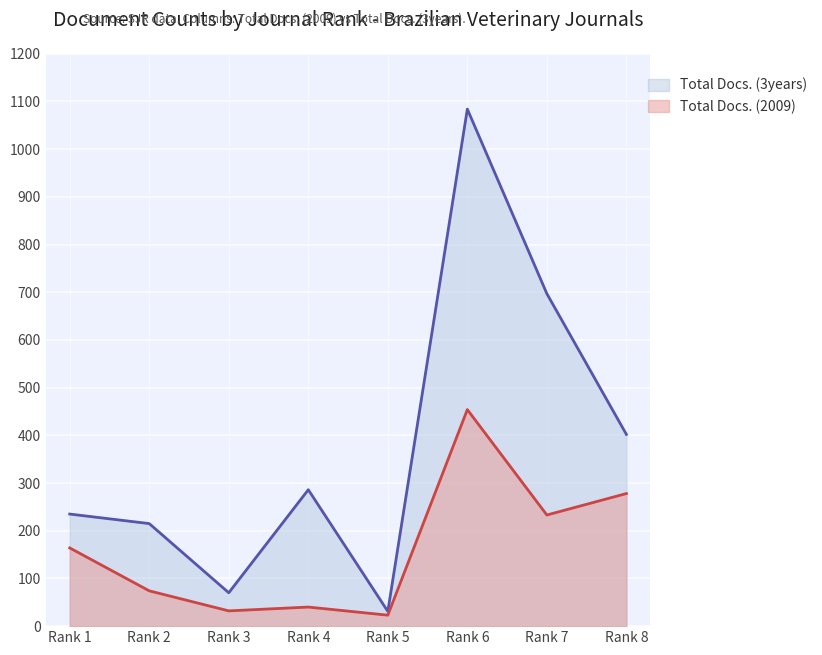

How many values in the Total Docs. (3years) series exceed 286?

3